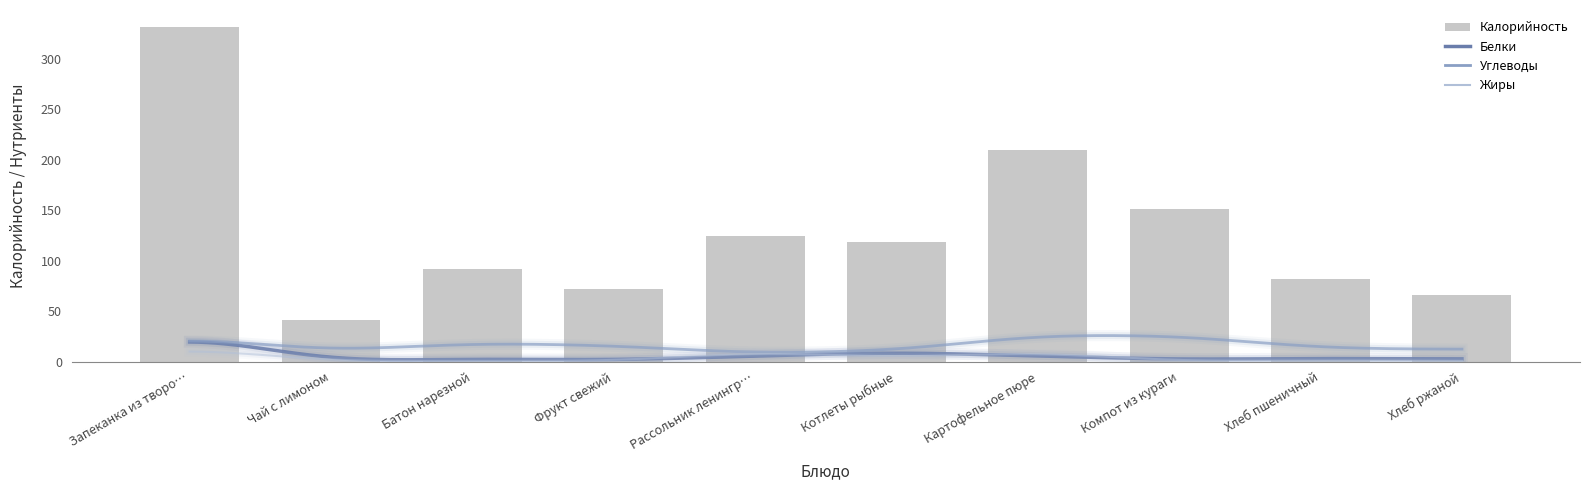

Read the value at Котлеты рыбные.

118.0